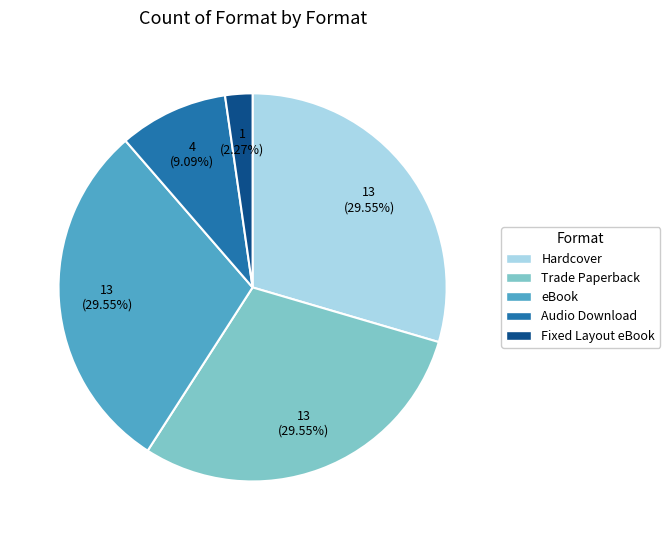

Is the sum of Hardcover and Fixed Layout eBook greater than half?

No